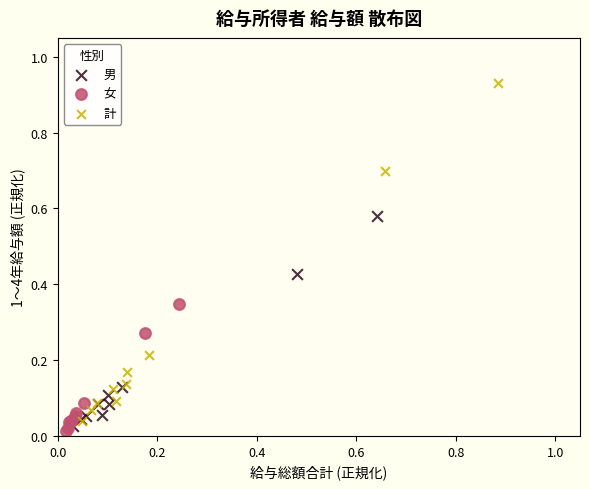

Which series has the largest Y range (max minus min)?

計